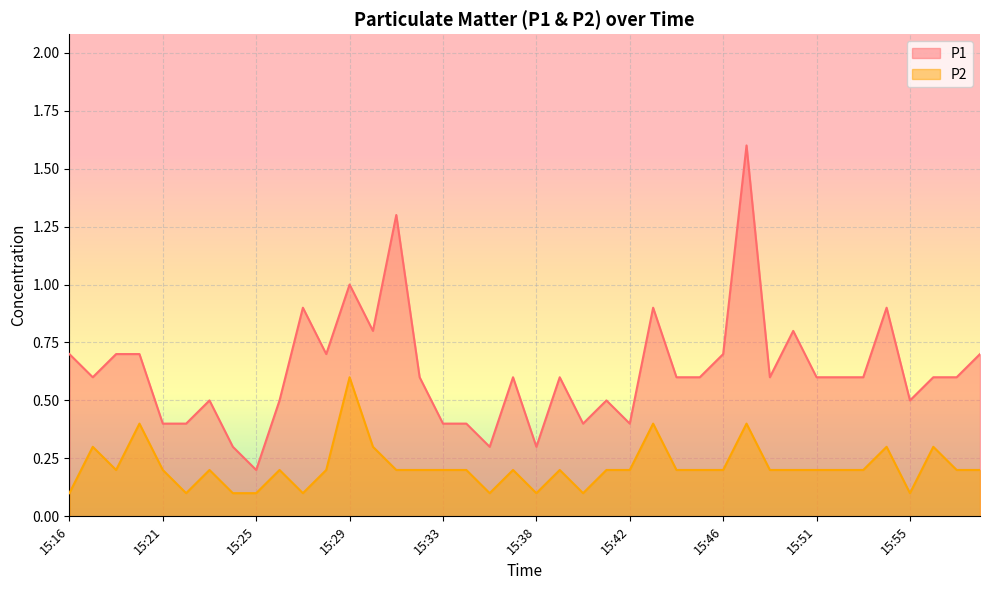

Rank the series by their average value, from highest to lowest.

P1, P2